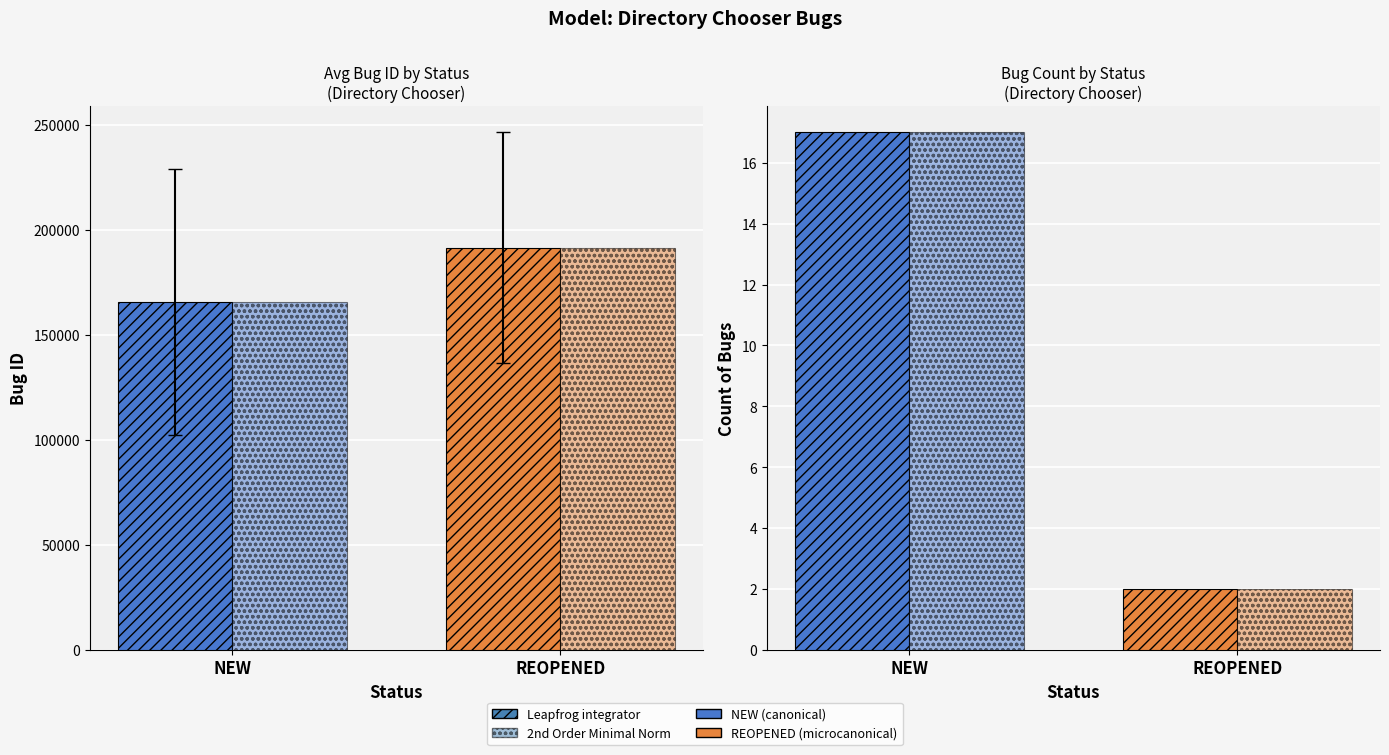

How many data points in Avg Bug ID (Leapfrog) are less than 191480?

1